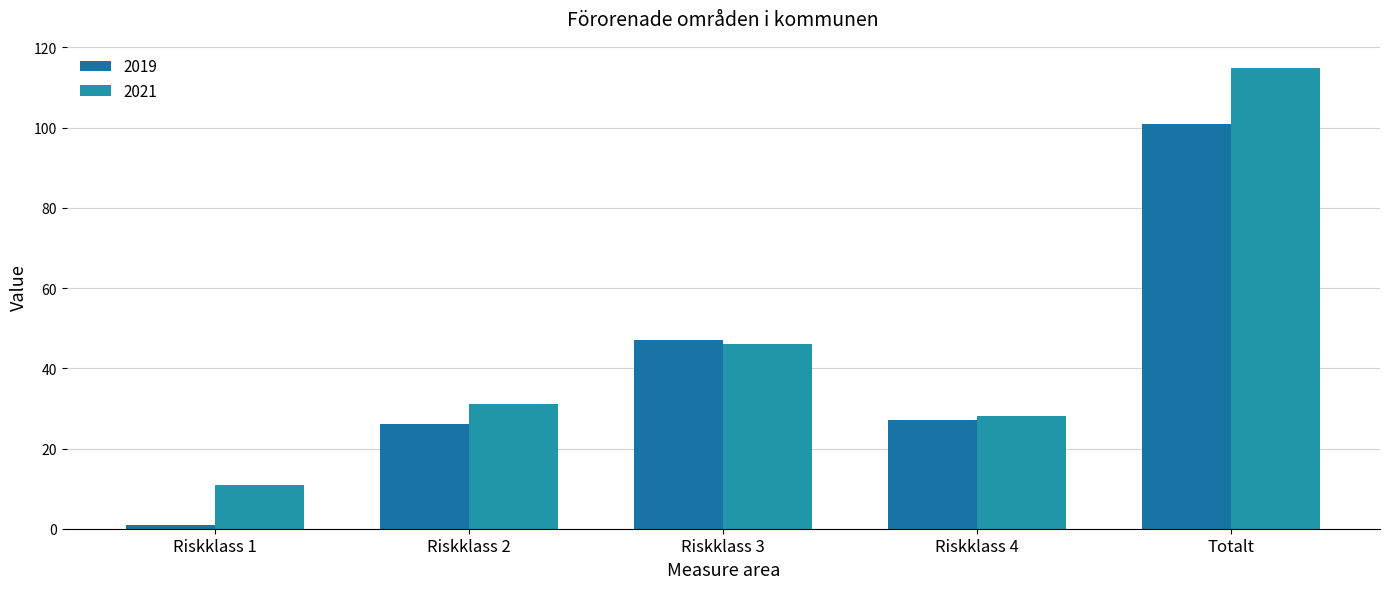

What is the average value of the 2021 series?

46